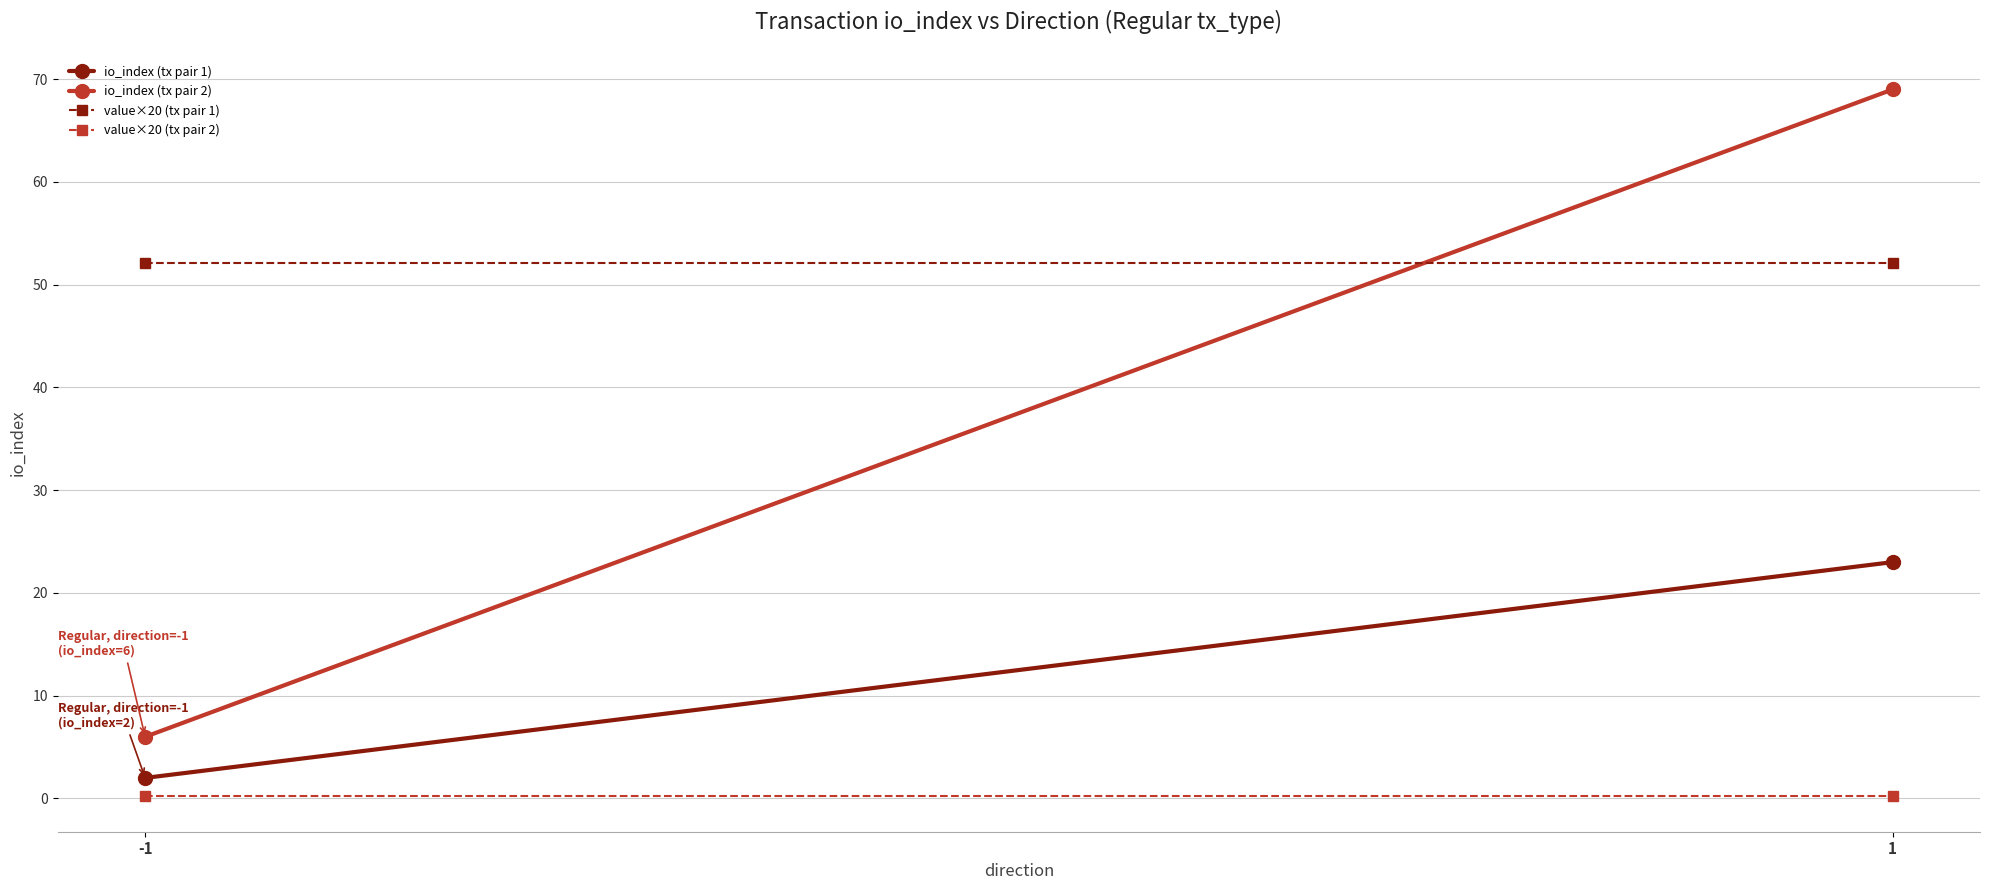

Reading left to right, what are all the values shown in this chart?

io_index (tx pair 1): 2.0	23.0
io_index (tx pair 2): 6.0	69.0
value×20 (tx pair 1): 52.1	52.1
value×20 (tx pair 2): 0.2	0.2